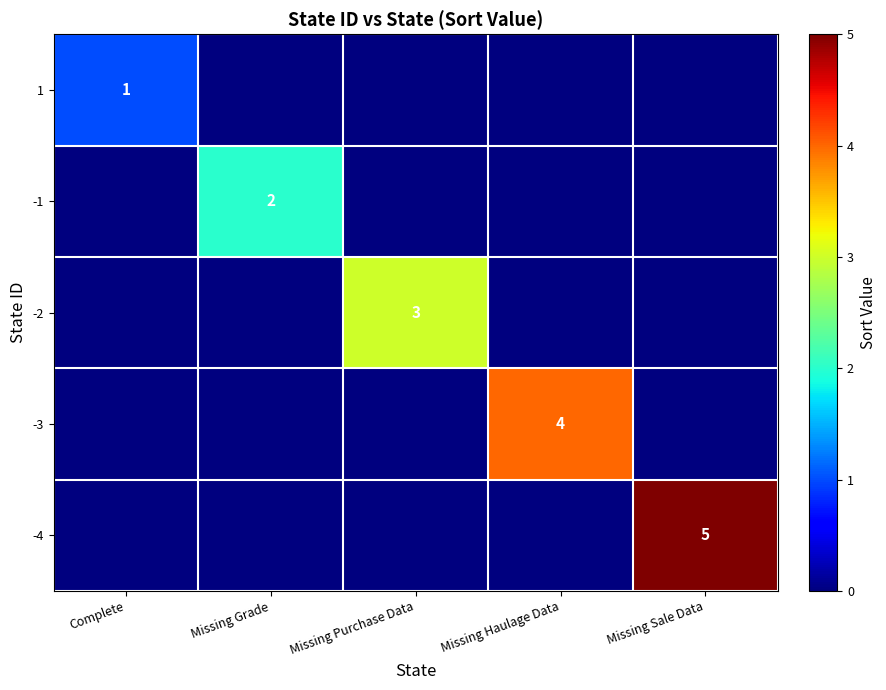

Is it true that -4 equals 8 at Missing Sale Data?

False